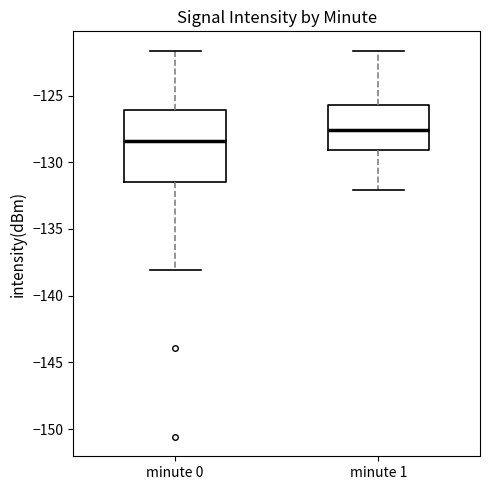

Where is the upper edge of the box for minute 1 on the y-axis? The values are not printed on the chart, so give them approximately, as read against the axis.

-125.5